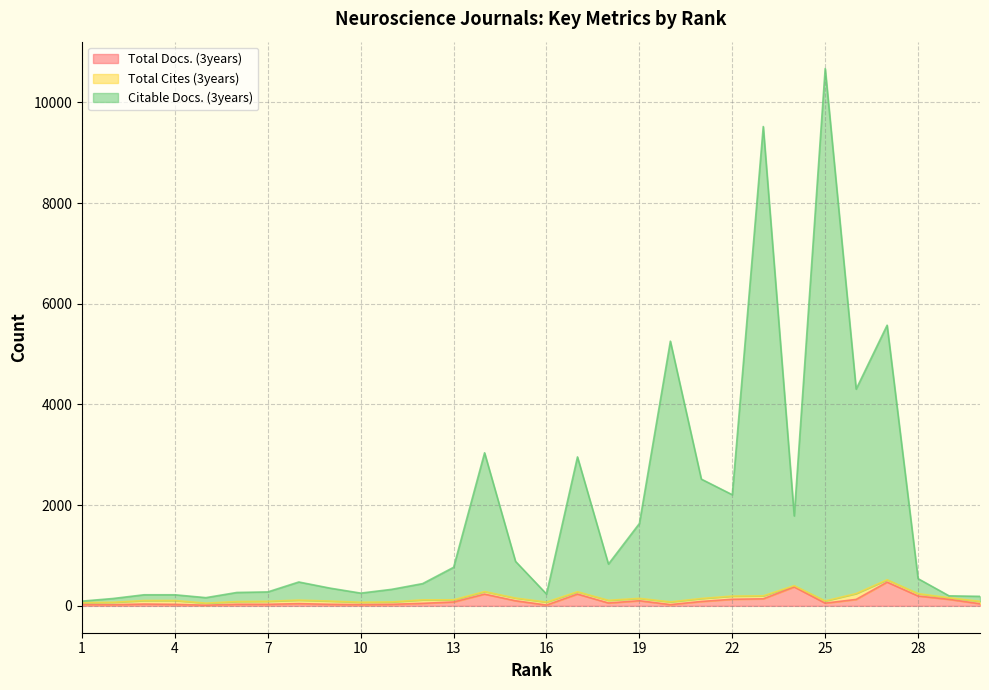

Does the chart display data point markers on the line(s)?

No